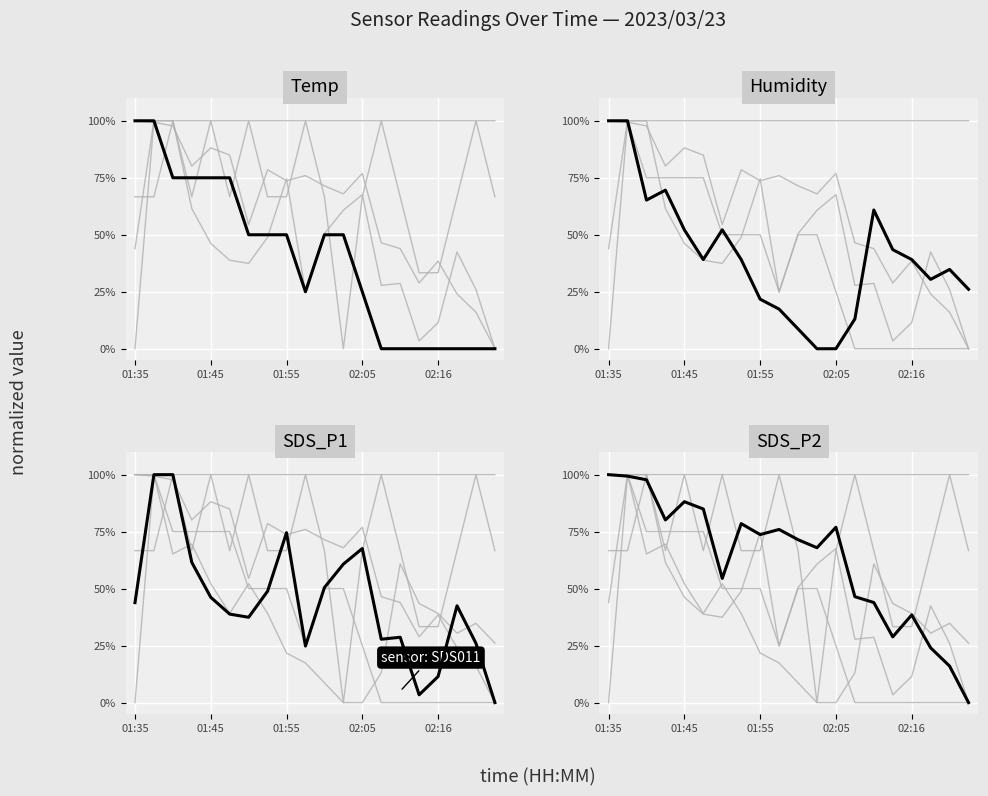

How many interior local valleys does the Temp series have?

1